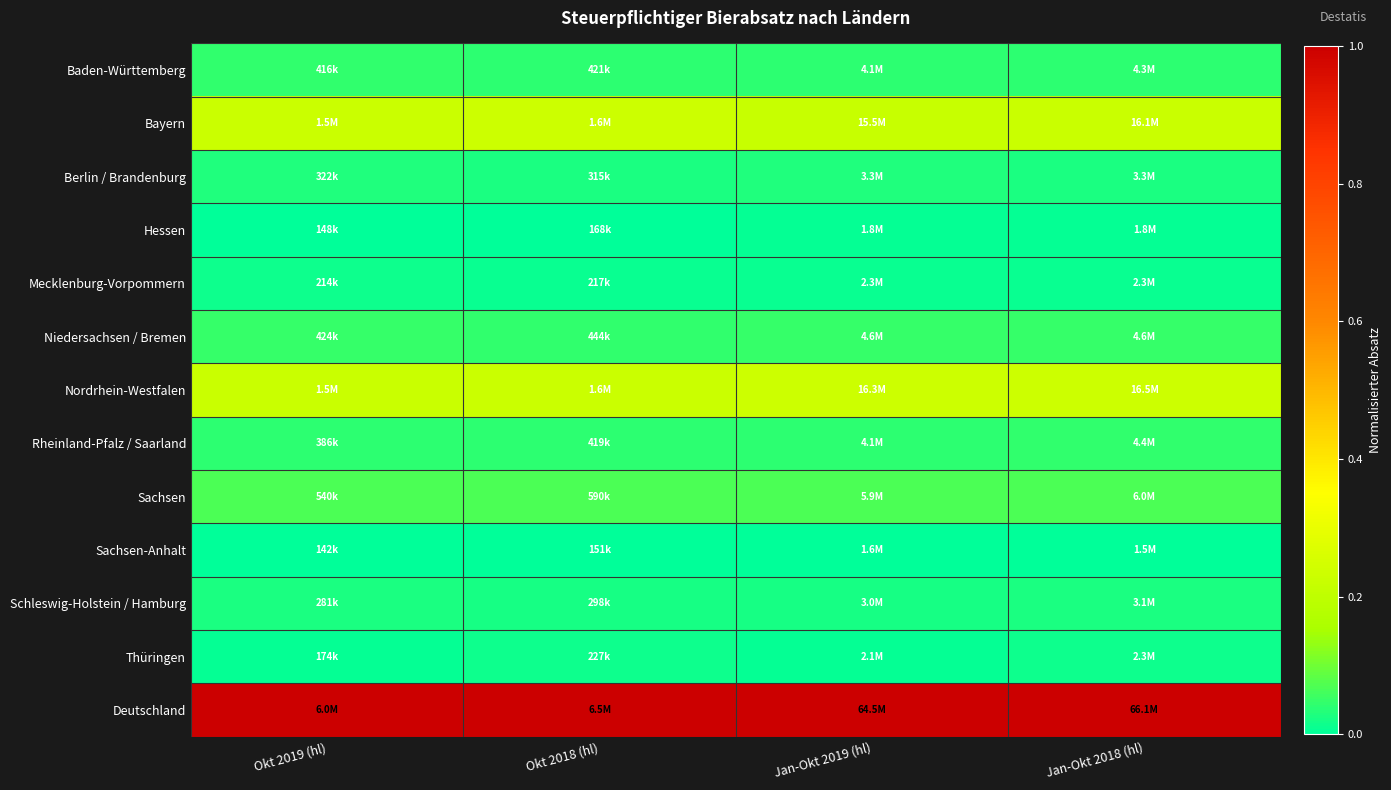

Count the number of categories in the chart.

4